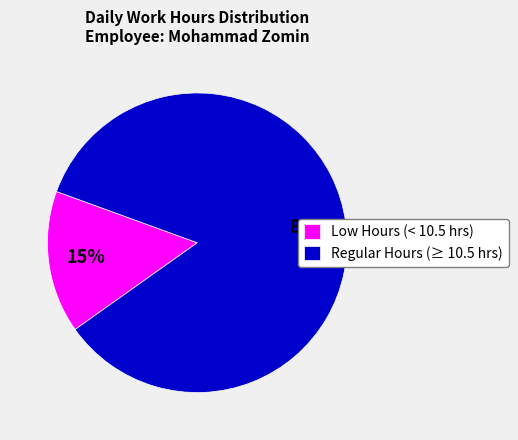

Rank the categories by value from lowest to highest.

Low Hours (< 10.5 hrs), Regular Hours (≥ 10.5 hrs)